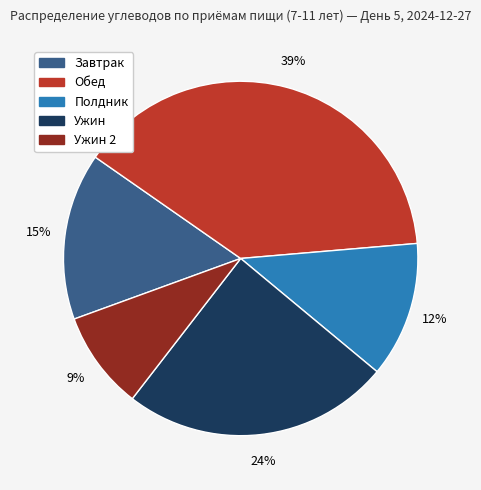

To the nearest percent, what is the difference between the largest and smallest slice percentages?

30%